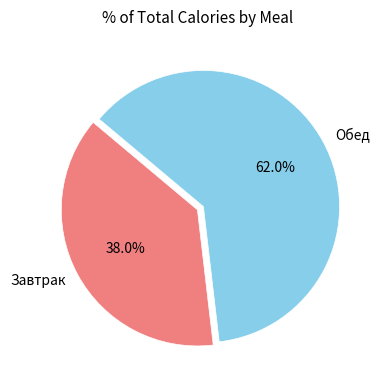

What is the largest slice in the pie chart?

Обед